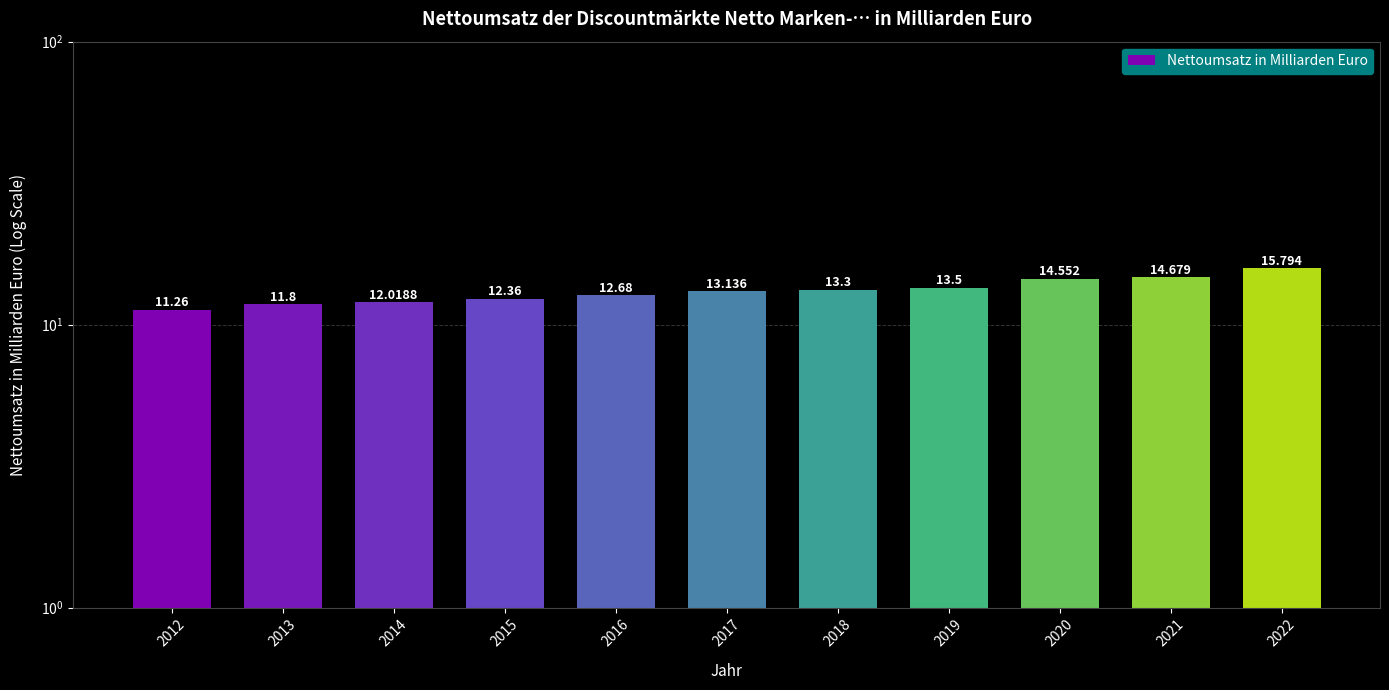

What is the change in value from 2015 to 2022?

+3.4